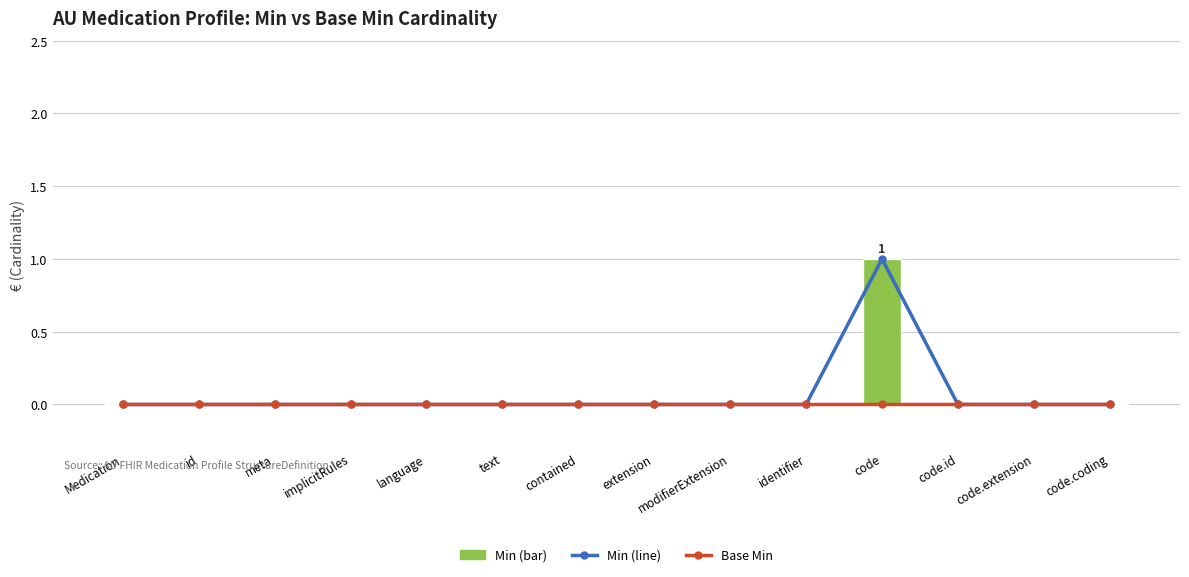

The Min series shows 1 at Medication. True or false?

False